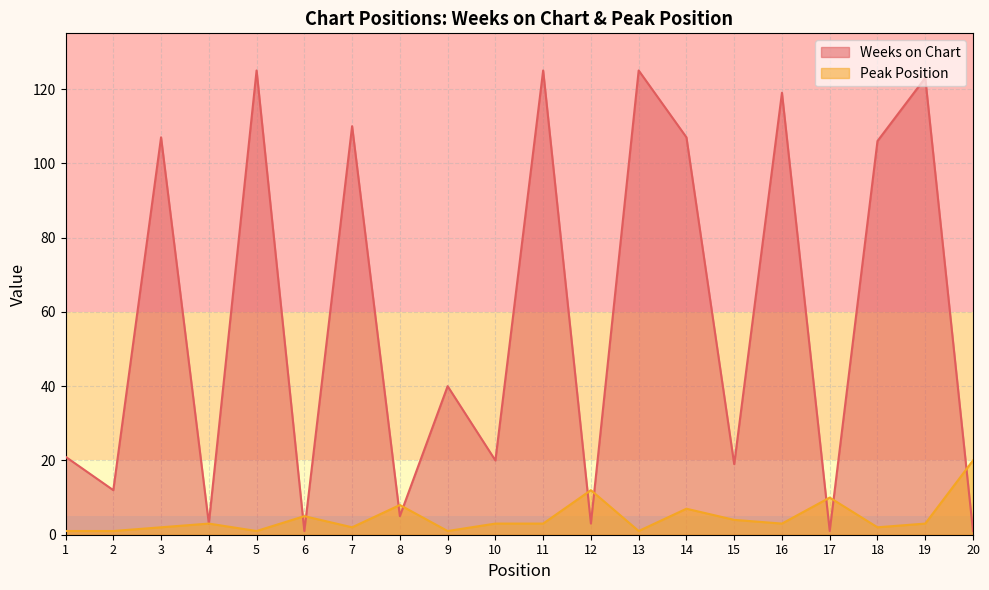

What is the difference between the Peak Position values at 2 and 6?

4